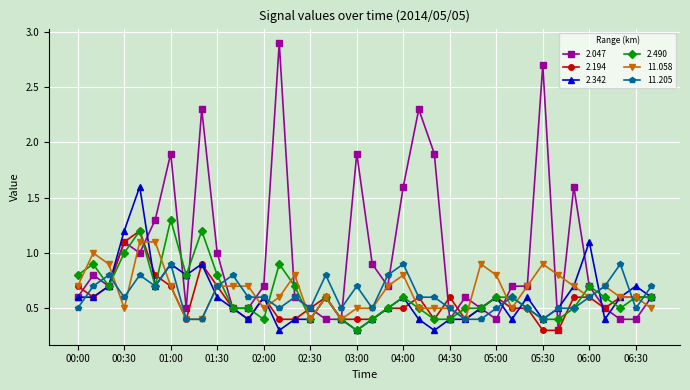

Reading left to right, what are all the values shown in this chart?

2.047: 0.6	0.8	0.7	1.1	1.0	1.3	1.9	0.5	2.3	1.0	0.5	0.5	0.7	2.9	0.6	0.5	0.4	0.4	1.9	0.9	0.7	1.6	2.3	1.9	0.4	0.6	0.5	0.4	0.7	0.7	2.7	0.3	1.6	0.7	0.5	0.4	0.4	0.6
2.194: 0.7	0.6	0.7	1.1	1.2	0.8	0.7	0.4	0.9	0.7	0.5	0.4	0.6	0.4	0.4	0.5	0.6	0.4	0.4	0.4	0.5	0.5	0.6	0.4	0.6	0.4	0.5	0.6	0.5	0.5	0.3	0.3	0.6	0.6	0.5	0.6	0.6	0.6
2.342: 0.6	0.6	0.7	1.2	1.6	0.7	0.9	0.8	0.9	0.6	0.5	0.4	0.6	0.3	0.4	0.4	0.6	0.4	0.3	0.4	0.5	0.6	0.4	0.3	0.4	0.4	0.5	0.6	0.4	0.6	0.4	0.5	0.7	1.1	0.4	0.6	0.7	0.6
2.490: 0.8	0.9	0.7	1.0	1.2	0.7	1.3	0.8	1.2	0.8	0.5	0.5	0.4	0.9	0.7	0.4	0.6	0.4	0.3	0.4	0.5	0.6	0.5	0.4	0.4	0.5	0.5	0.6	0.6	0.5	0.4	0.4	0.5	0.7	0.6	0.5	0.6	0.6
11.058: 0.7	1.0	0.9	0.5	1.1	1.1	0.7	0.4	0.4	0.7	0.7	0.7	0.5	0.6	0.8	0.4	0.6	0.4	0.5	0.5	0.7	0.8	0.5	0.5	0.5	0.4	0.9	0.8	0.5	0.7	0.9	0.8	0.7	0.6	0.7	0.6	0.6	0.5
11.205: 0.5	0.7	0.8	0.6	0.8	0.7	0.9	0.4	0.4	0.7	0.8	0.6	0.6	0.5	0.6	0.5	0.8	0.5	0.7	0.5	0.8	0.9	0.6	0.6	0.5	0.4	0.4	0.5	0.6	0.5	0.4	0.5	0.5	0.6	0.7	0.9	0.5	0.7